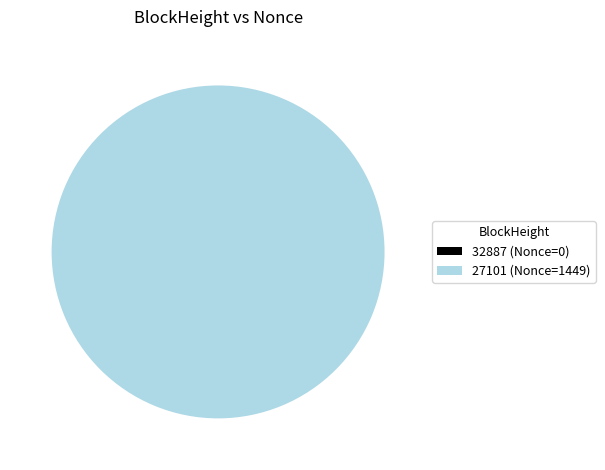

True or false: 27101 (Nonce=1449) accounts for 94% of the total.

False